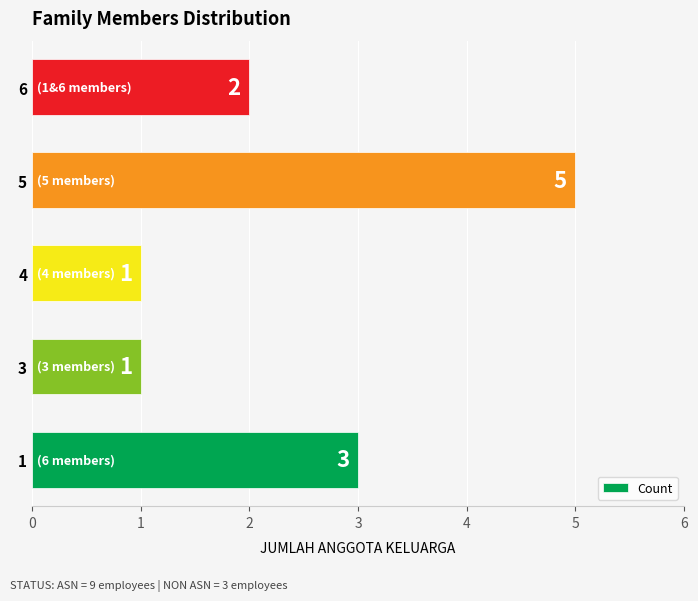

What is the smallest value displayed?

1